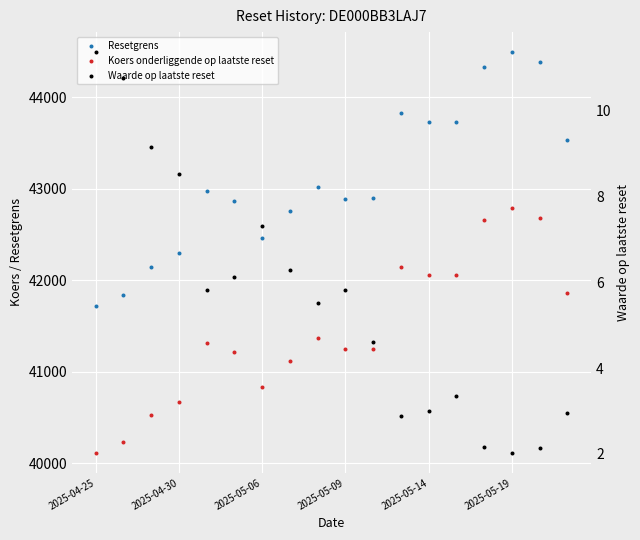

Which series contains the highest Y value?

Resetgrens